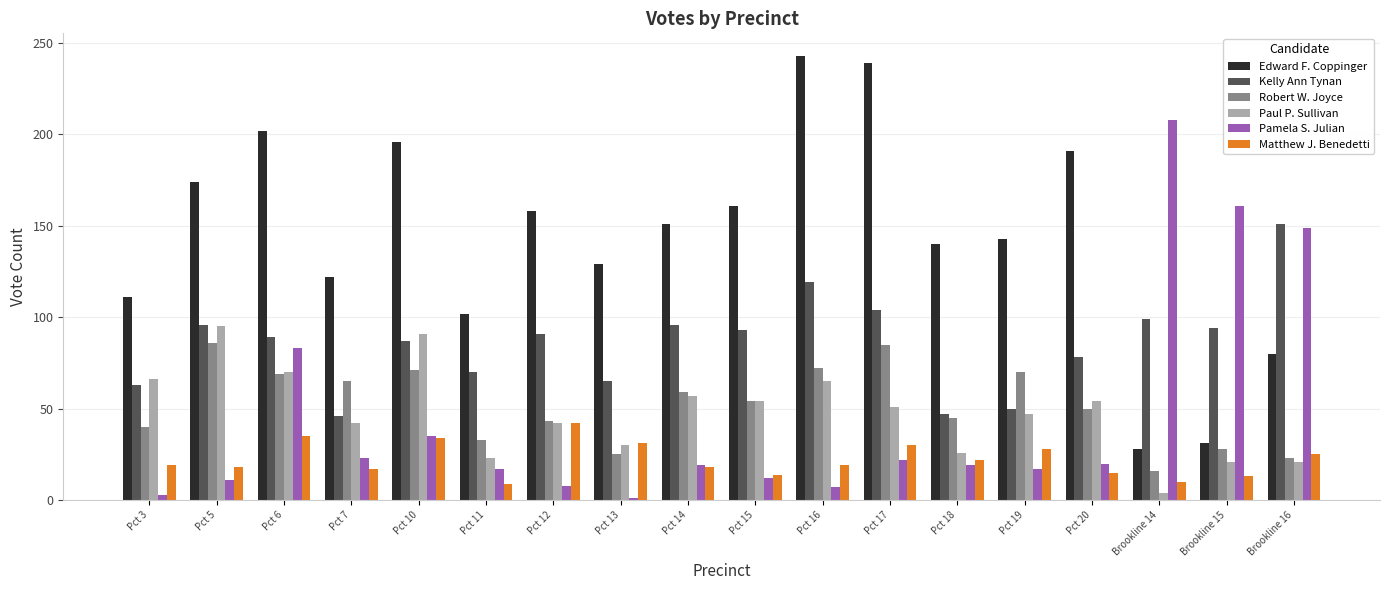

At which category is the sum across all series the highest?

Pct 6